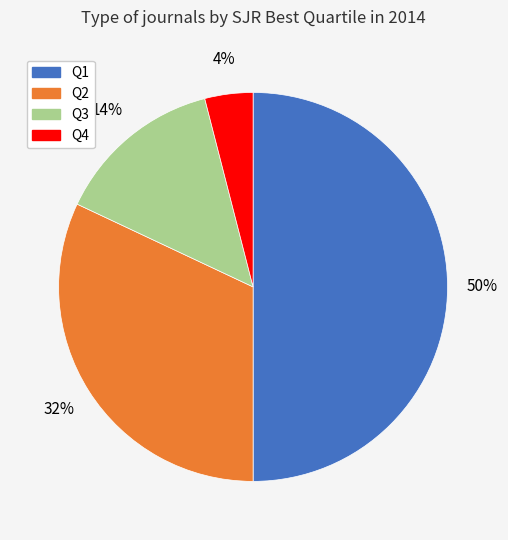

Does Q3 account for over 50% of the chart?

No